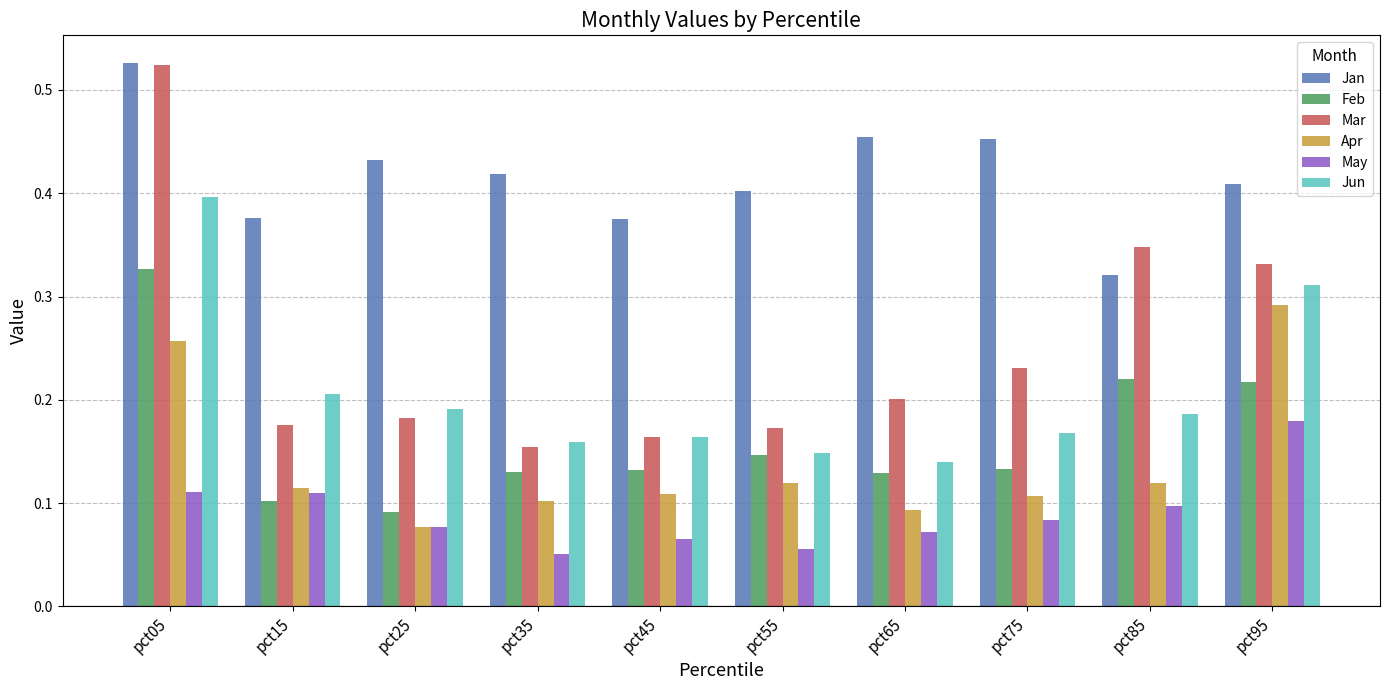

Is the value of Mar at pct15 greater than the value of May at pct15?

Yes